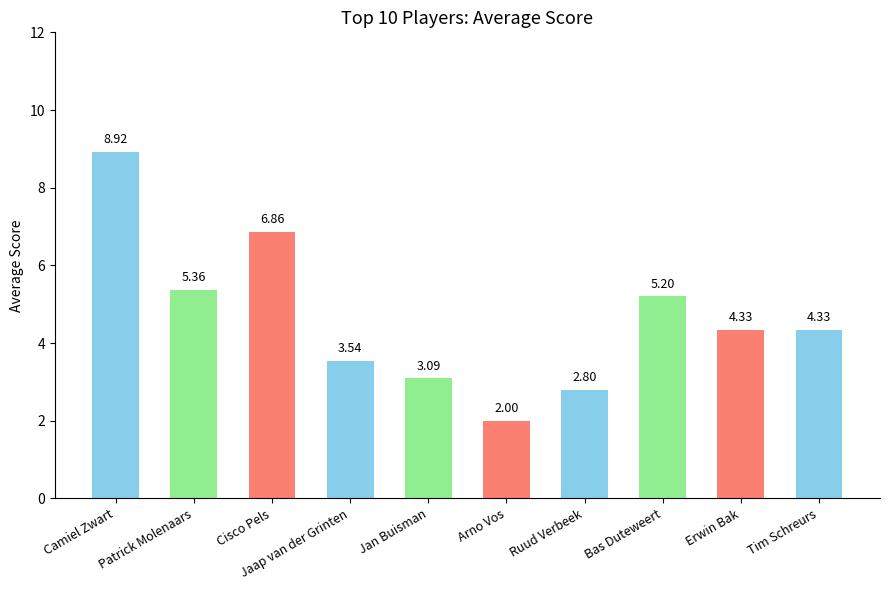

How many bars are there in total?

10